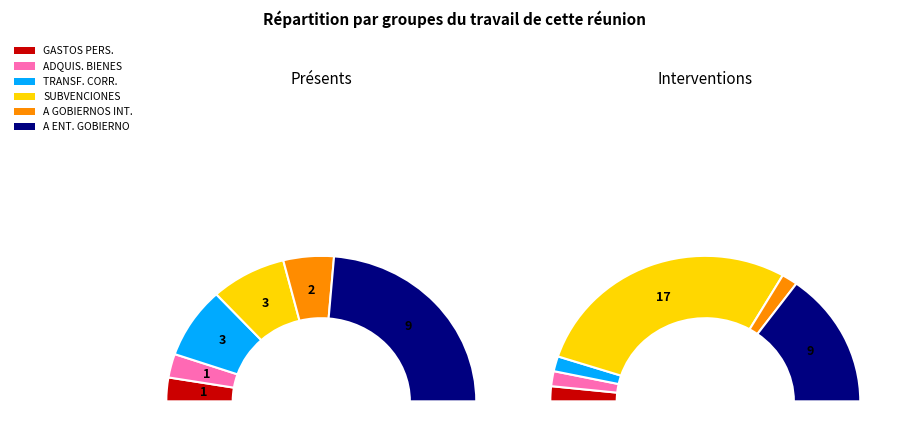

To the nearest percent, what is the difference between the TRANSFERENCIAS CORRIENTES and ADQUISICIÓN DE BIENES Y SERVICIOS slice percentages?

11%